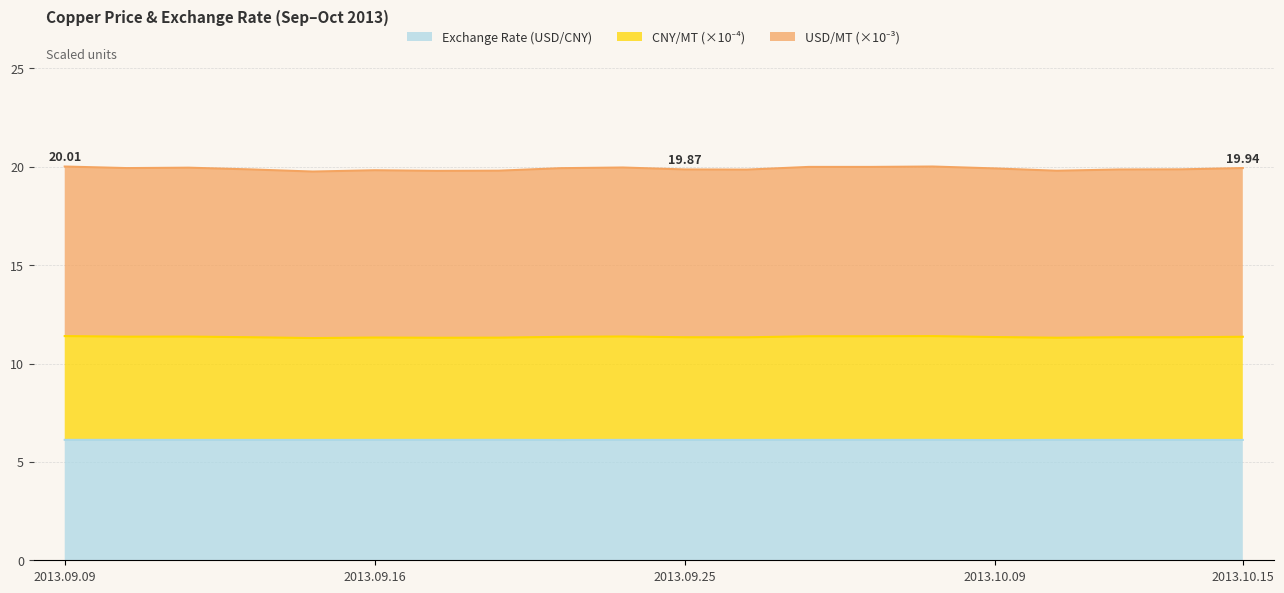

List the series in order of their peak value, lowest first.

Exchange Rate (USD/CNY), CNY/MT, USD/MT (Shanghai)